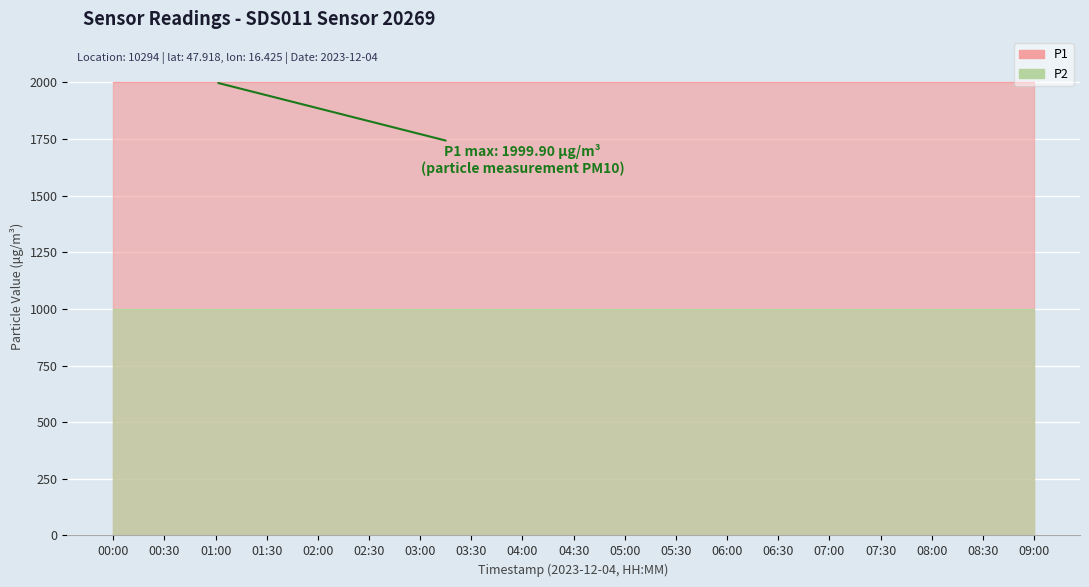

What is the smallest value displayed?

999.9